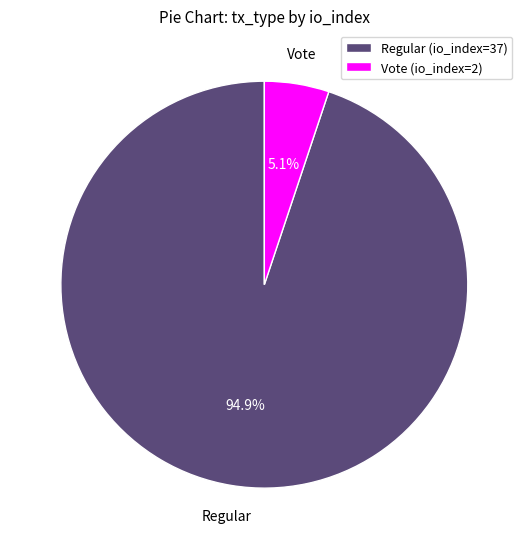

To the nearest percent, what percentage of the pie is Vote (io_index=2)?

5%